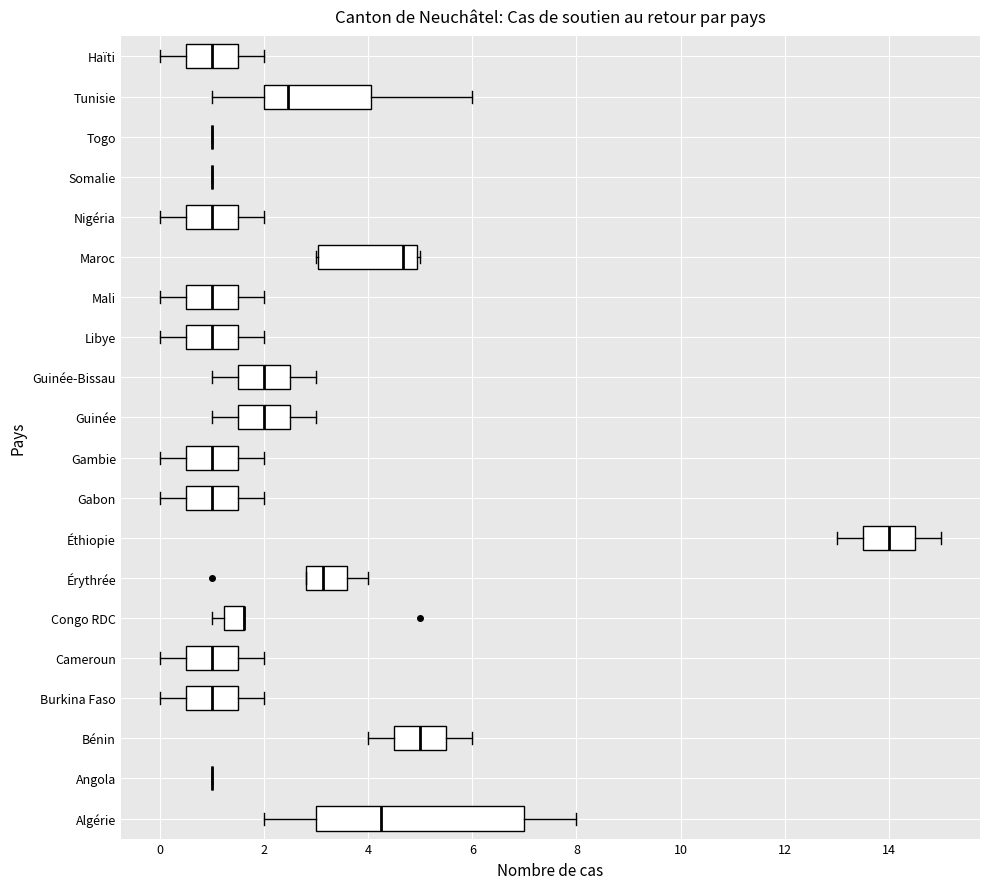

Reading bottom to top, read every box against the x-axis: the position of its median line, the range the box covers, and the ends of its whiskers. The values are not printed on the chart, so give them approximately, as read against the axis.

Algérie: median 4.2, box 3.0 to 7.0, whiskers 2.0 to 8.0
Angola: box collapsed to a line at 1.0, whiskers 1.0 to 1.0
Bénin: median 5.0, box 4.6 to 5.6, whiskers 4.0 to 6.0
Burkina Faso: median 1.0, box 0.6 to 1.6, whiskers 0.0 to 2.0
Cameroun: median 1.0, box 0.6 to 1.6, whiskers 0.0 to 2.0
Congo RDC: median 1.6 (drawn on the box's right edge), box 1.2 to 1.6, whiskers 1.0 to 1.6
Érythrée: median 3.2, box 2.8 to 3.6, whiskers 2.8 to 4.0
Éthiopie: median 14.0, box 13.6 to 14.6, whiskers 13.0 to 15.0
Gabon: median 1.0, box 0.6 to 1.6, whiskers 0.0 to 2.0
Gambie: median 1.0, box 0.6 to 1.6, whiskers 0.0 to 2.0
Guinée: median 2.0, box 1.6 to 2.6, whiskers 1.0 to 3.0
Guinée-Bissau: median 2.0, box 1.6 to 2.6, whiskers 1.0 to 3.0
Libye: median 1.0, box 0.6 to 1.6, whiskers 0.0 to 2.0
Mali: median 1.0, box 0.6 to 1.6, whiskers 0.0 to 2.0
Maroc: median 4.6, box 3.0 to 5.0, whiskers 3.0 to 5.0 (just right of the box's right edge)
Nigéria: median 1.0, box 0.6 to 1.6, whiskers 0.0 to 2.0
Somalie: box collapsed to a line at 1.0, whiskers 1.0 to 1.0
Togo: box collapsed to a line at 1.0, whiskers 1.0 to 1.0
Tunisie: median 2.4, box 2.0 to 4.0, whiskers 1.0 to 6.0
Haïti: median 1.0, box 0.6 to 1.6, whiskers 0.0 to 2.0